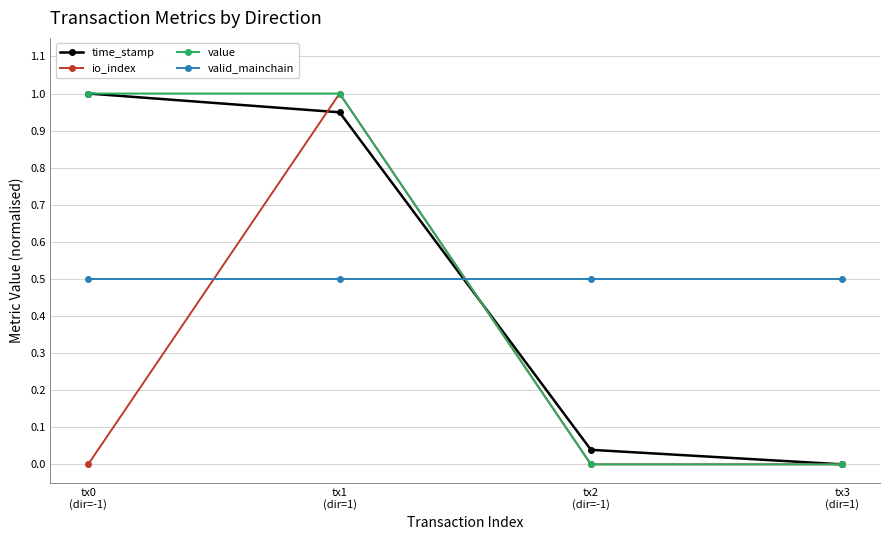

Is it true that valid_mainchain equals 0.1 at tx1
(dir=1)?

False